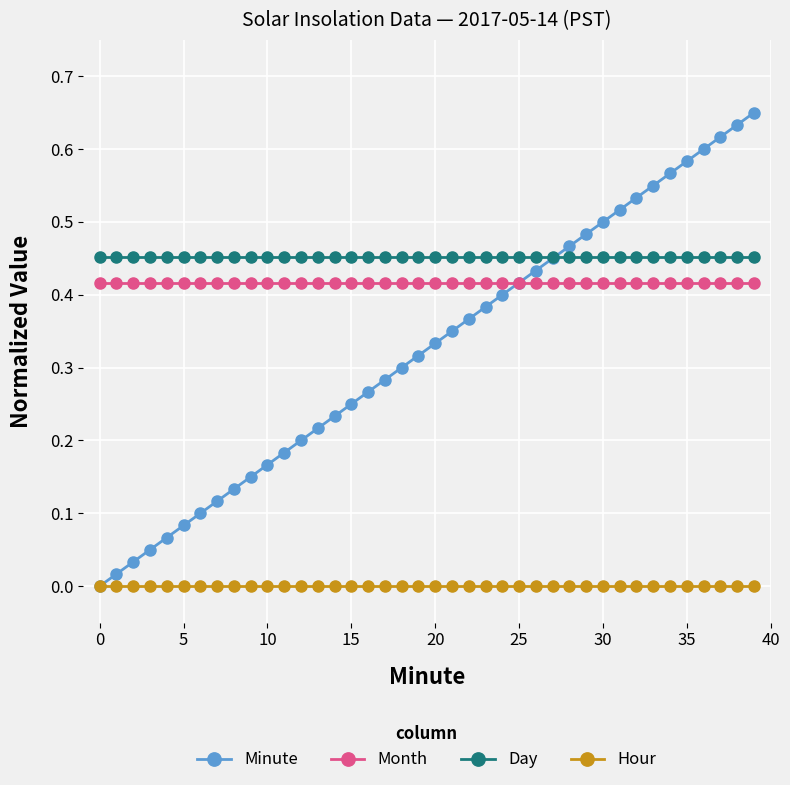

Which series has the widest spread of values?

Minute